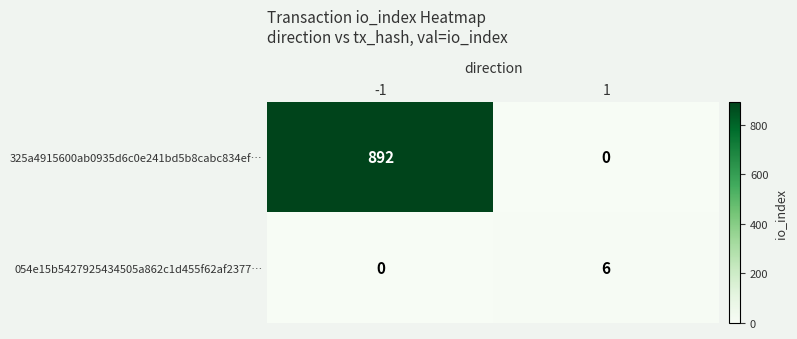

True or false: 054e15b5427925434505a862c1d455f62af2377… has a value of 6 at 1.

True